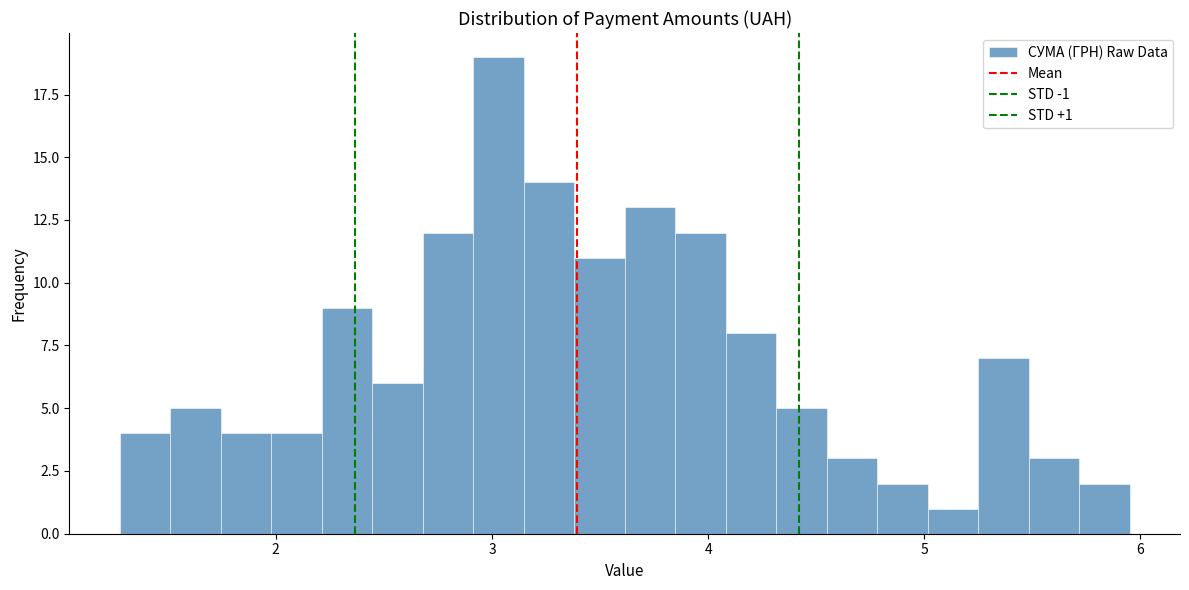

Read against the x-axis, roughly where is the centre of the tallest bar?

3.0